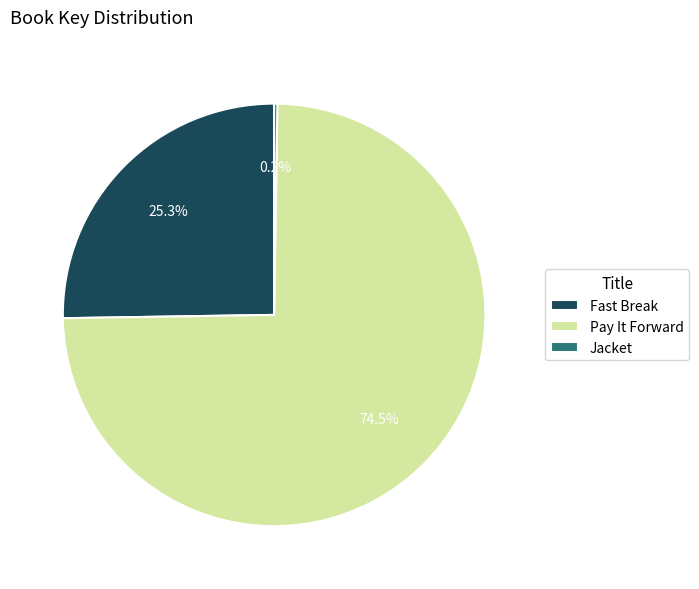

Does Fast Break account for over 50% of the chart?

No